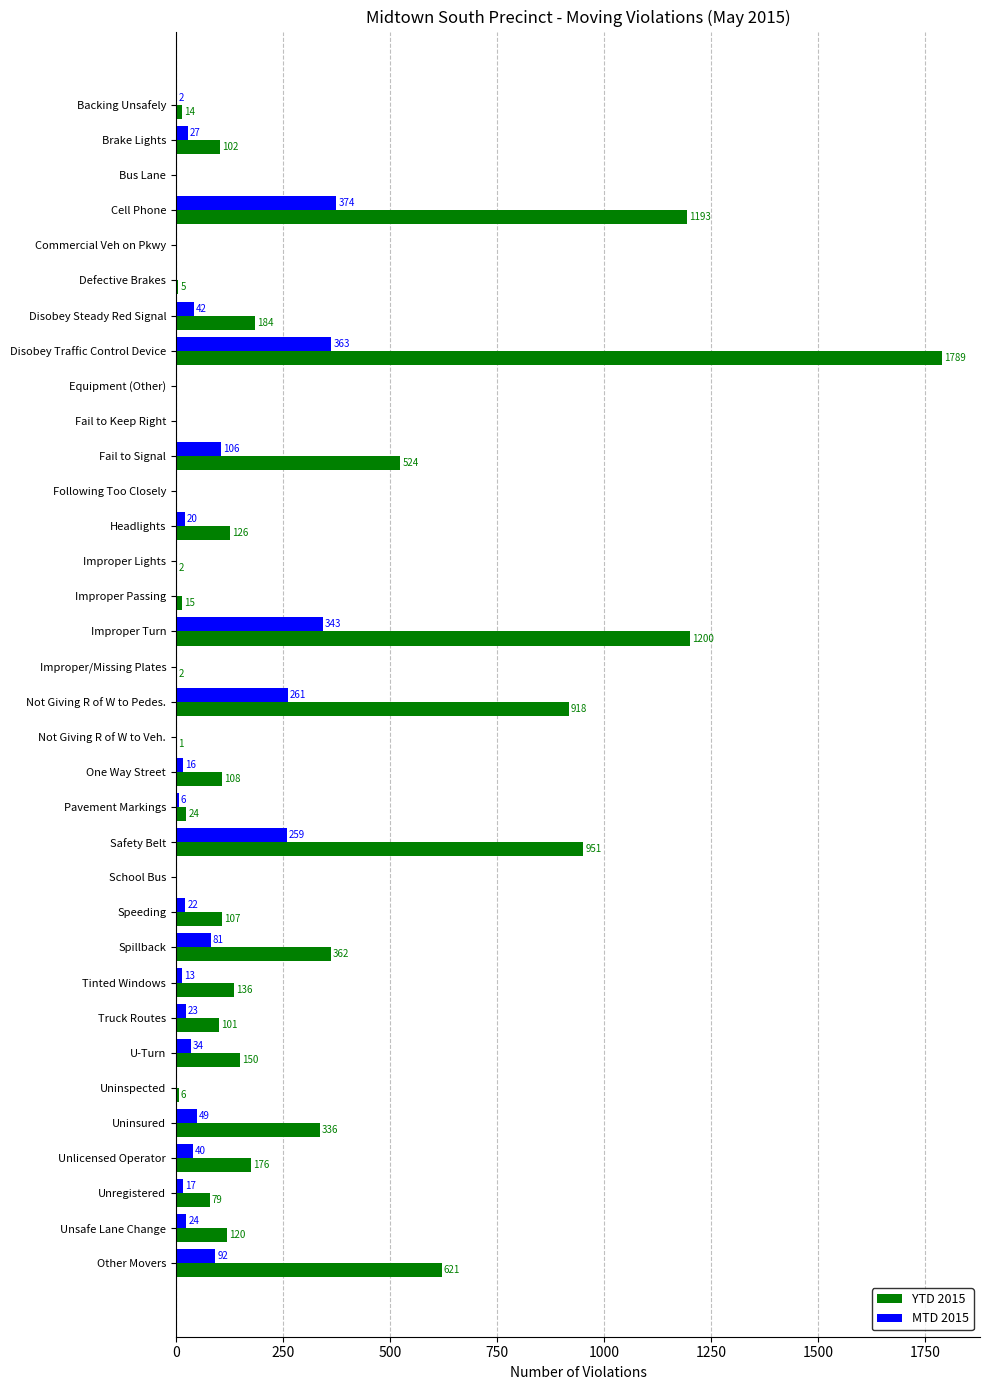

What are all the series names shown in the legend?

YTD 2015, MTD 2015